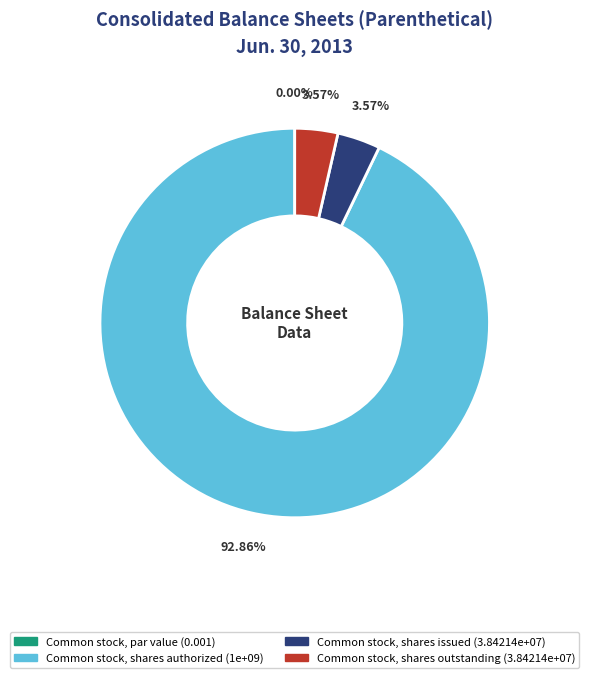

How many slices are in this pie chart?

4